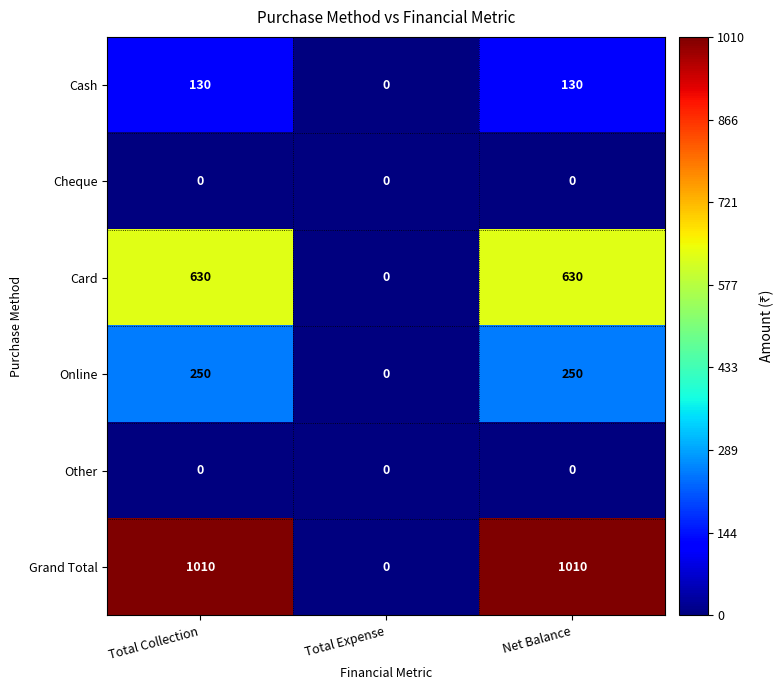

At how many categories does at least one series exceed 788?

2